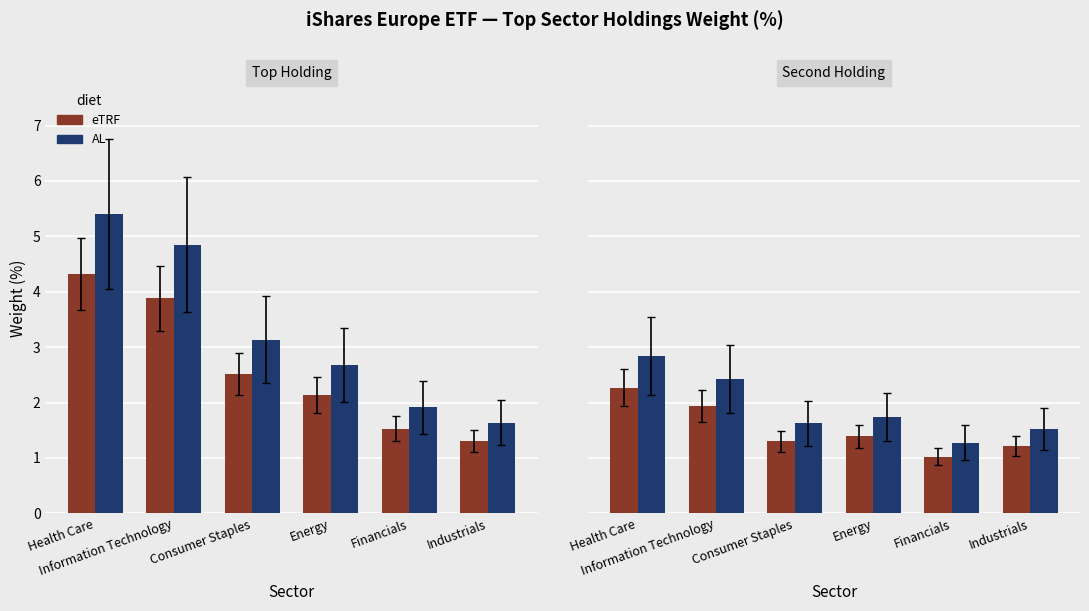

What is the difference between the maximum and minimum values in the eTRF series?

1.2